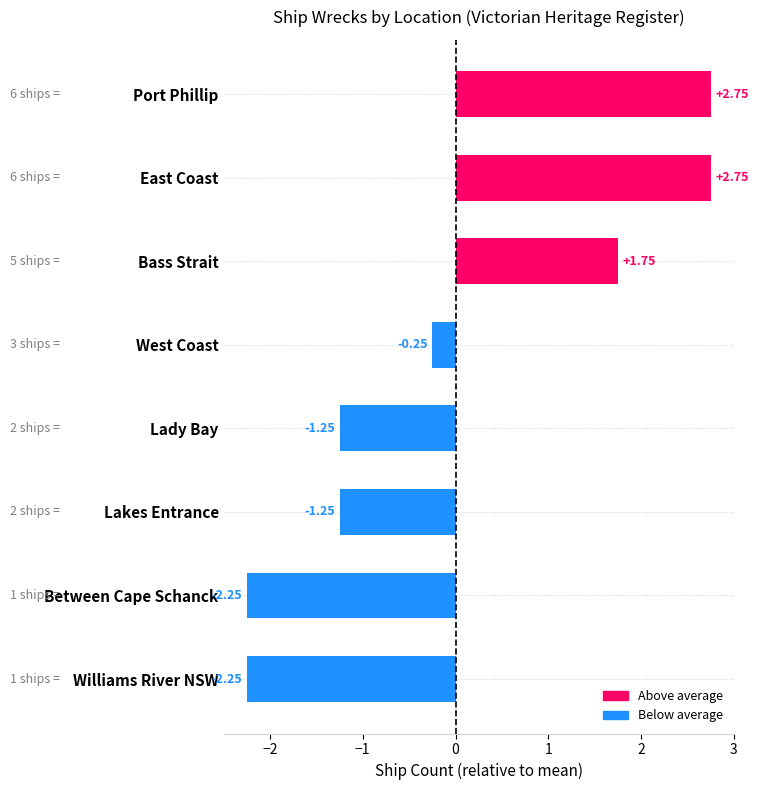

At which label is the value closest to 0?

West Coast